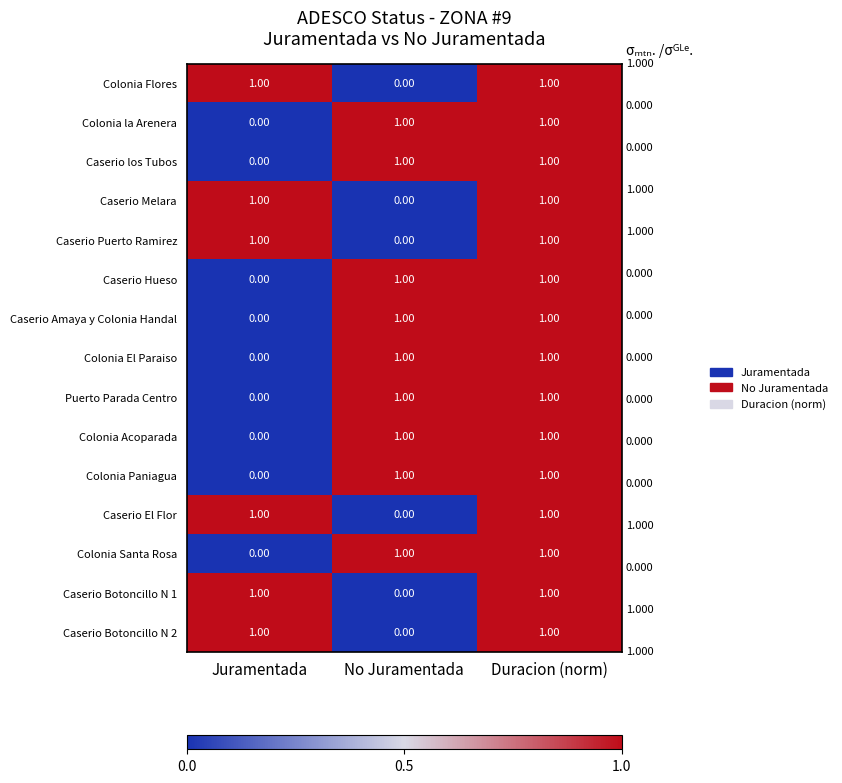

Where is Caserio Melara nearest to the value 0?

No Juramentada